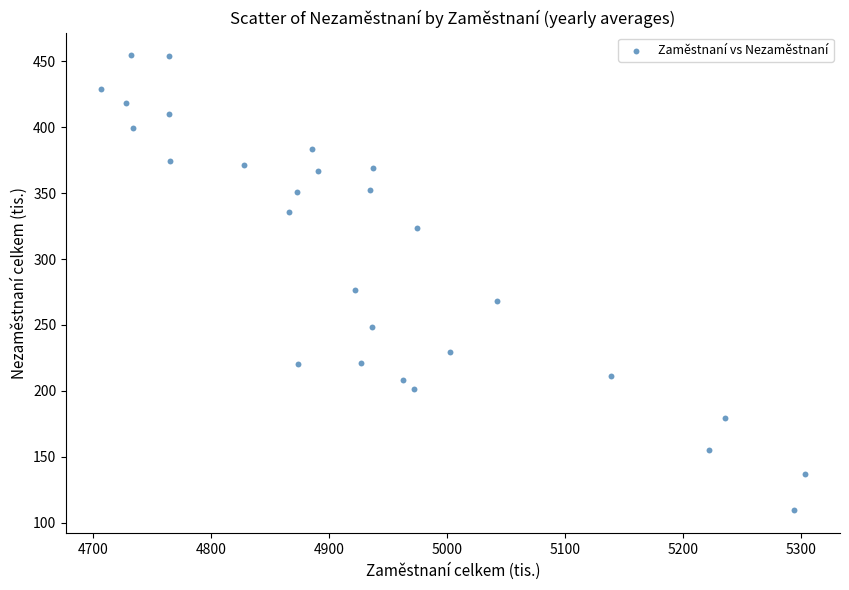

What Y value in the scatter plot is closest to 281?

276.3